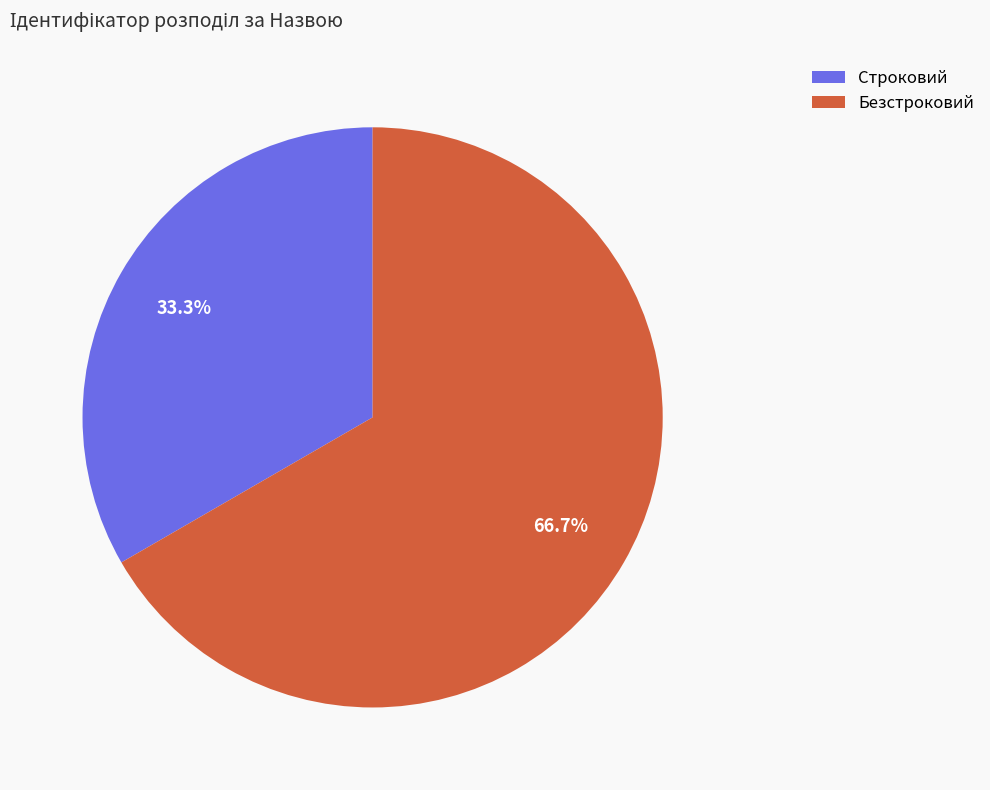

How many segments does this pie chart have?

2